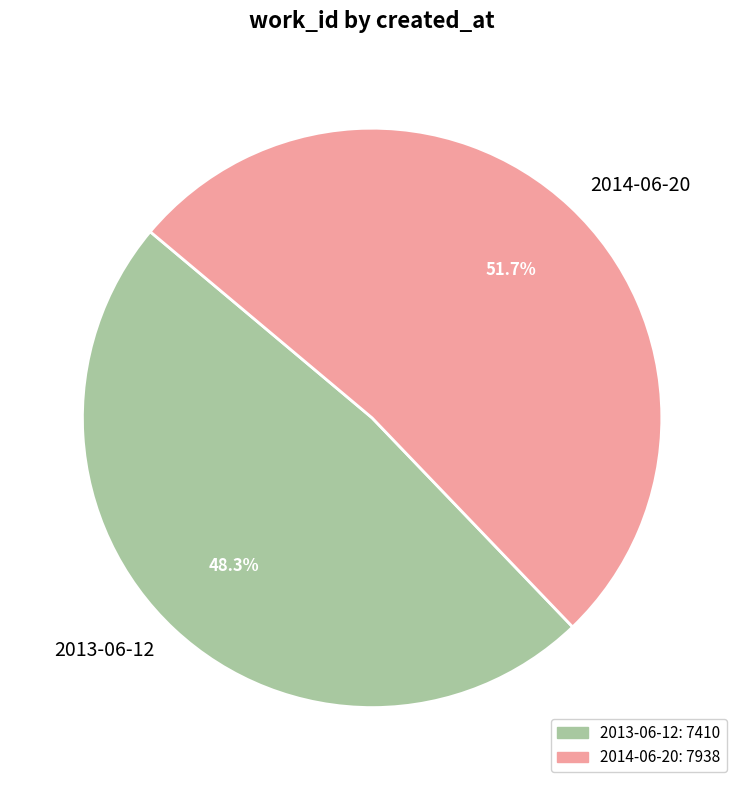

What is the majority slice?

2014-06-20